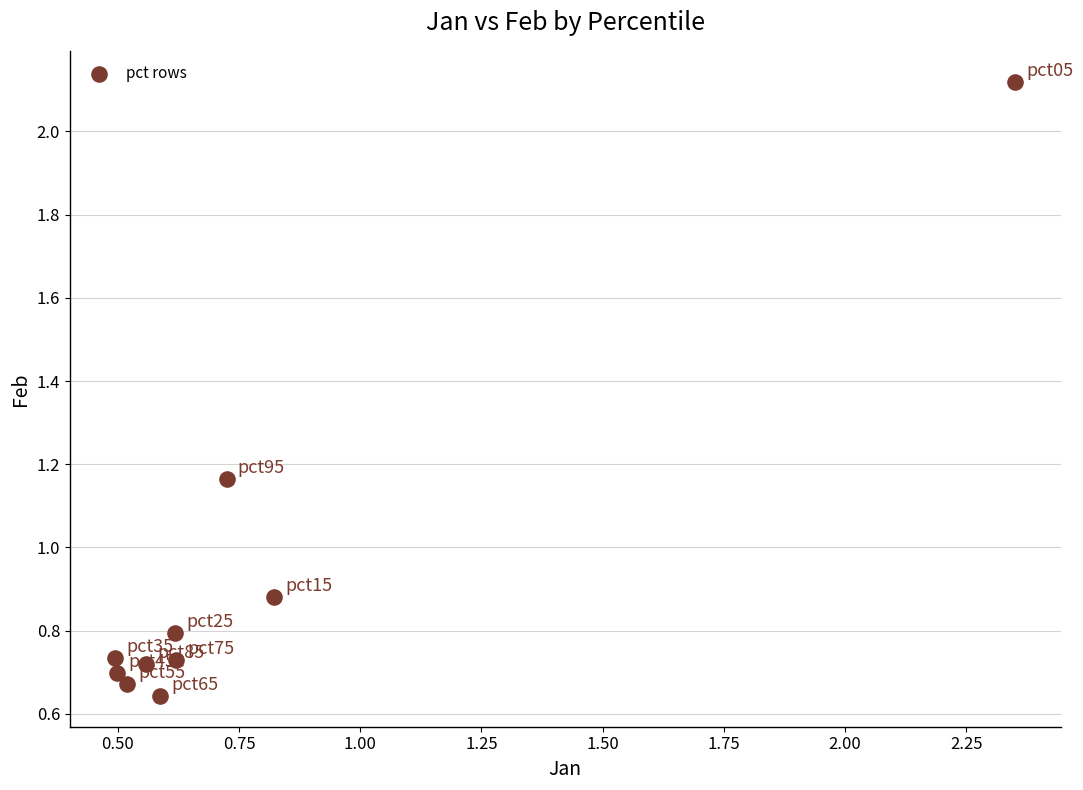

What is the range of X values (max minus min)?

1.9